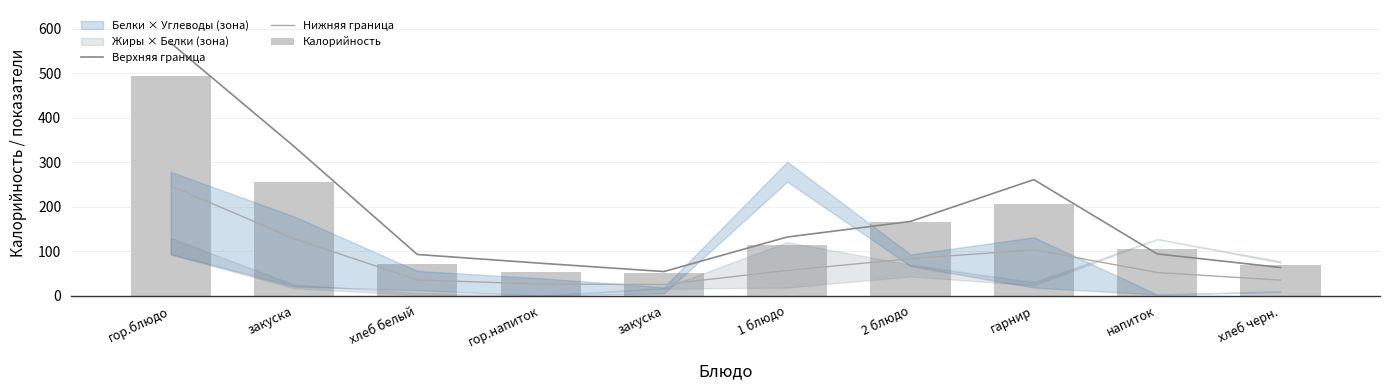

Is it true that Верхняя граница equals 20.7 at хлеб черн.?

False